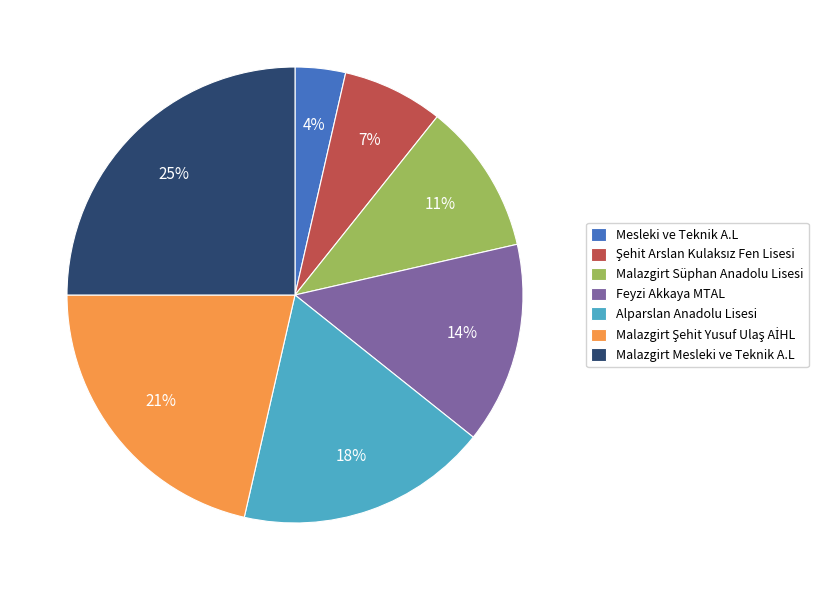

Which category has the biggest portion of the pie?

Malazgirt Mesleki ve Teknik A.L